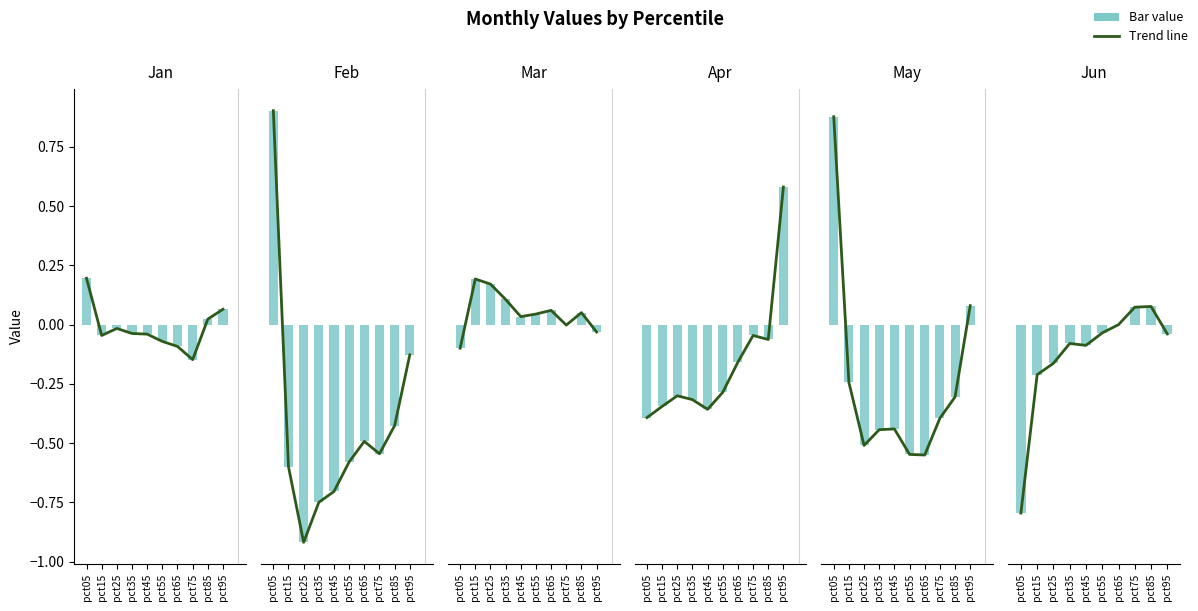

Where does the Jan series first go above 0?

pct05